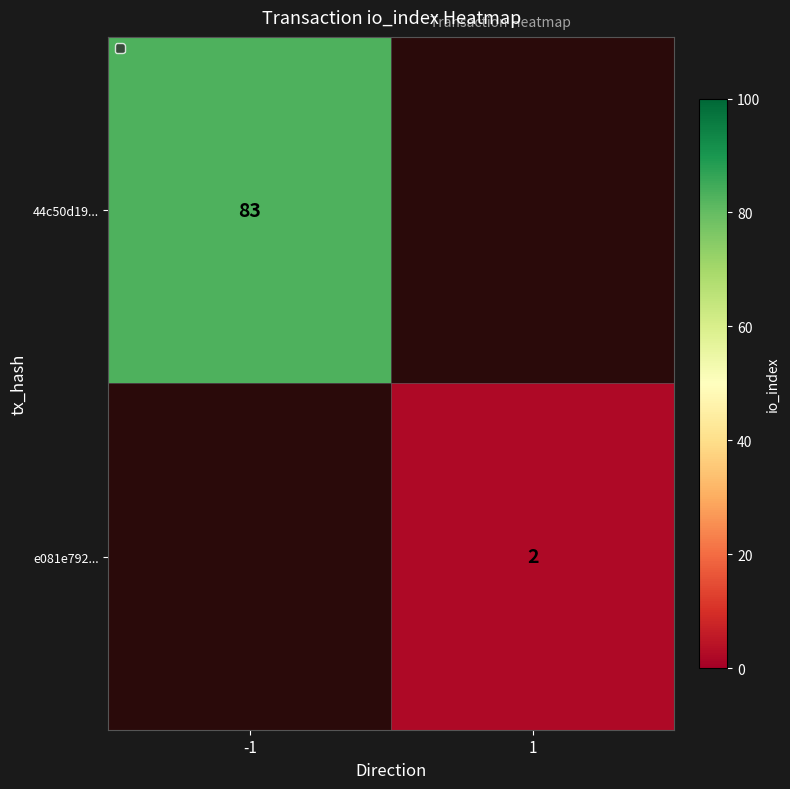

Is the value of e081e792... at 1 greater than the value of 44c50d19... at -1?

No